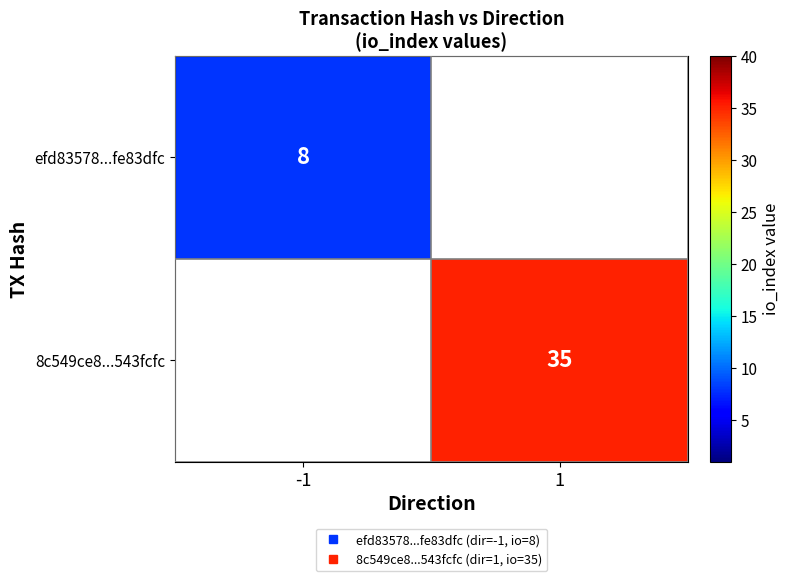

Which category has the highest value across all series?

1